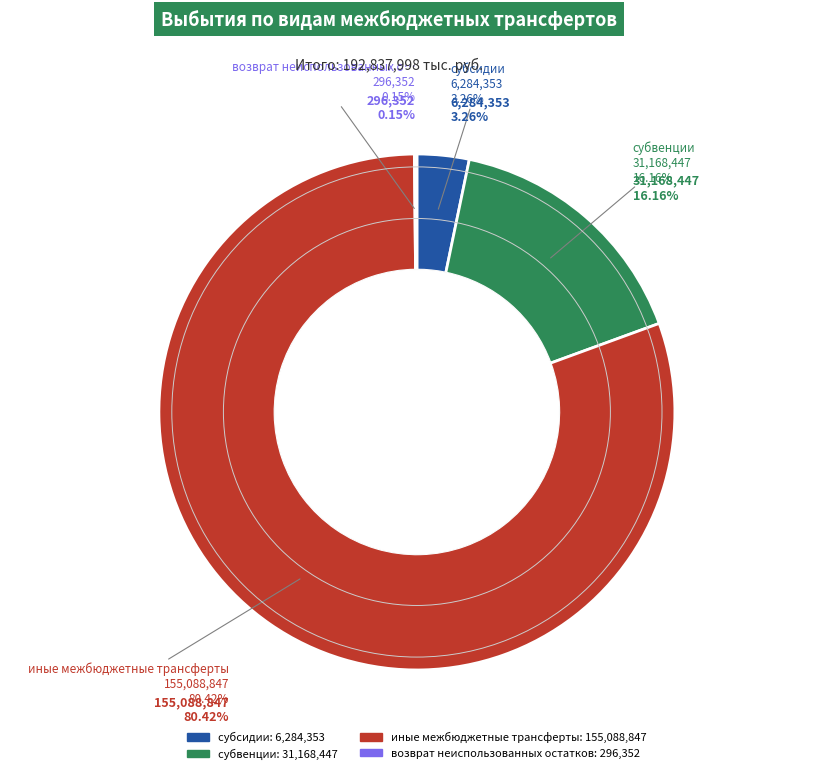

Is there a majority slice in this chart?

Yes